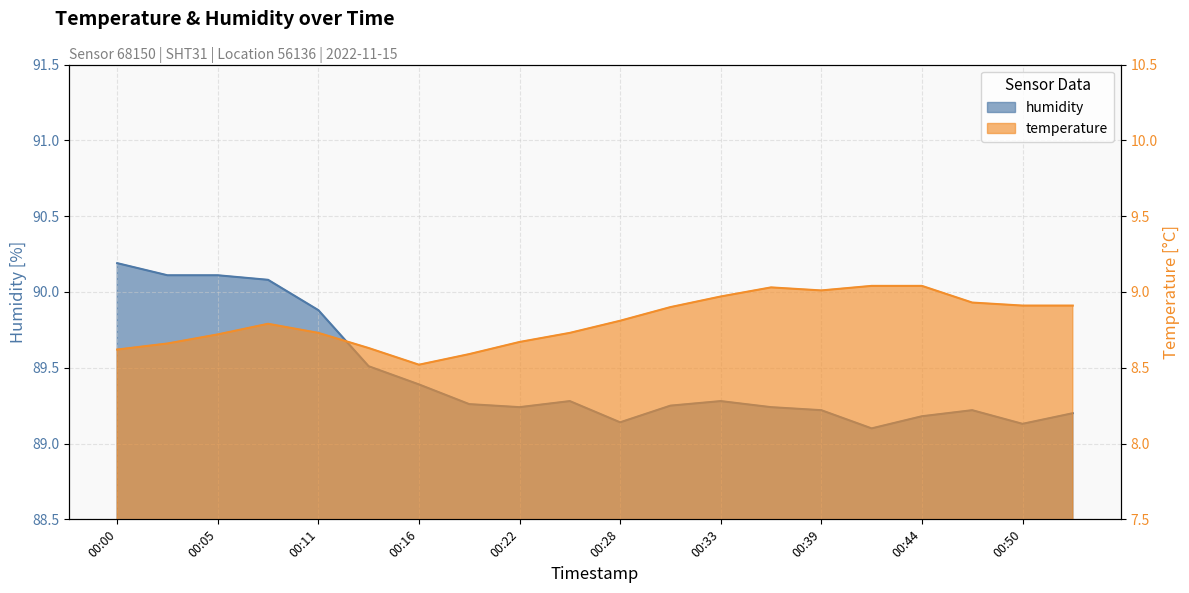

Which series has the widest spread of values?

humidity